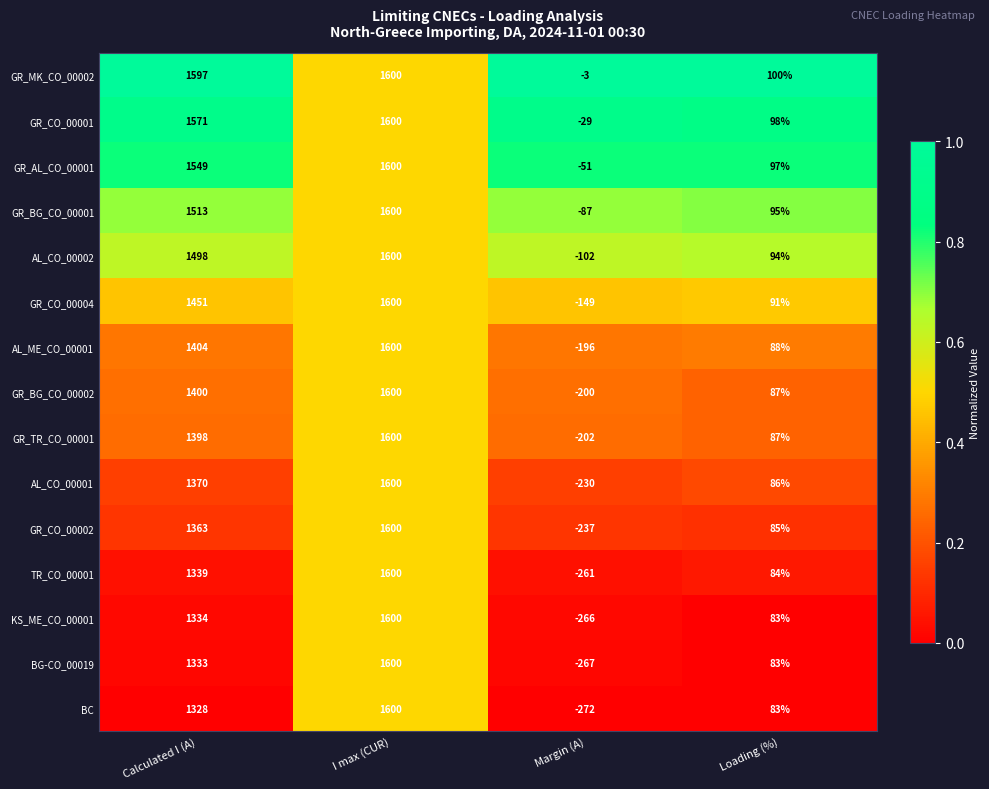

What is the difference between the AL_CO_00001 values at Calculated I (A) and Loading (%)?

1284